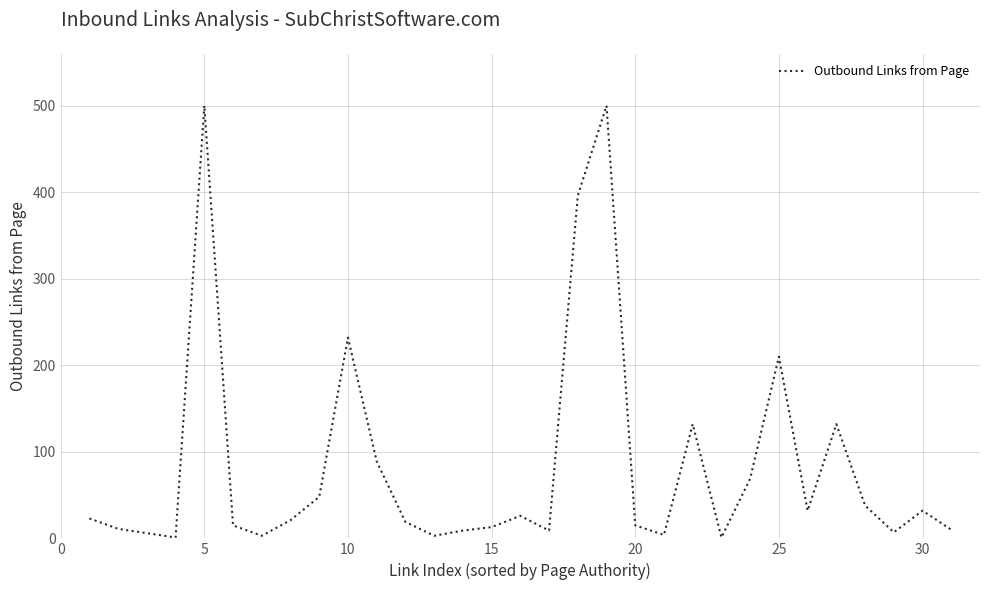

What is the difference between the maximum and minimum values?

499